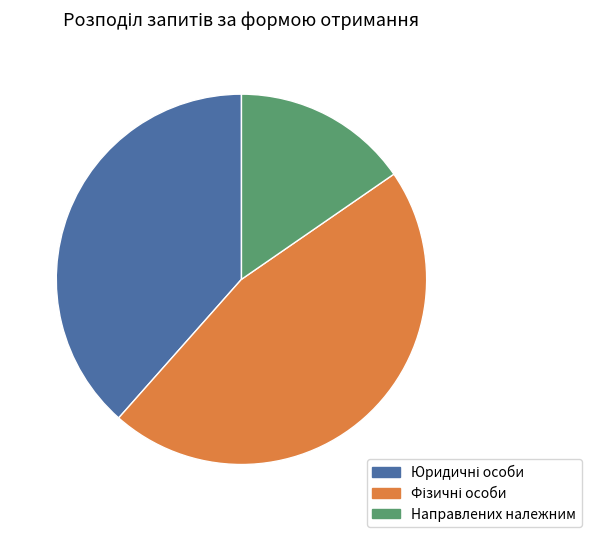

Is there any slice that represents more than half of the pie?

No